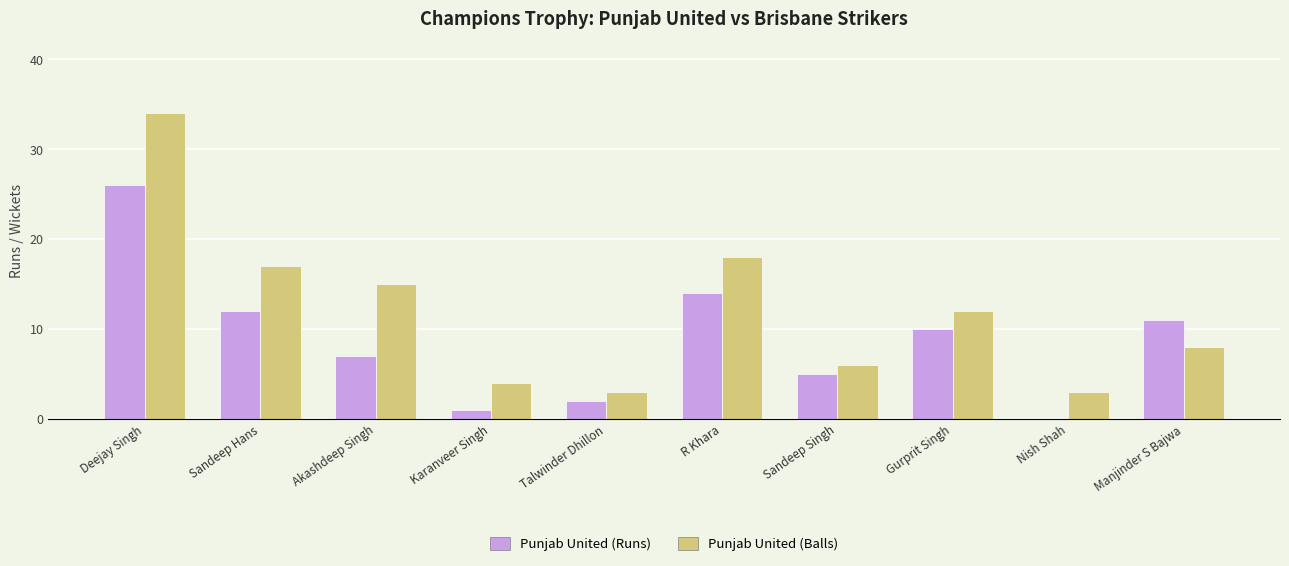

Are the bars horizontal?

No